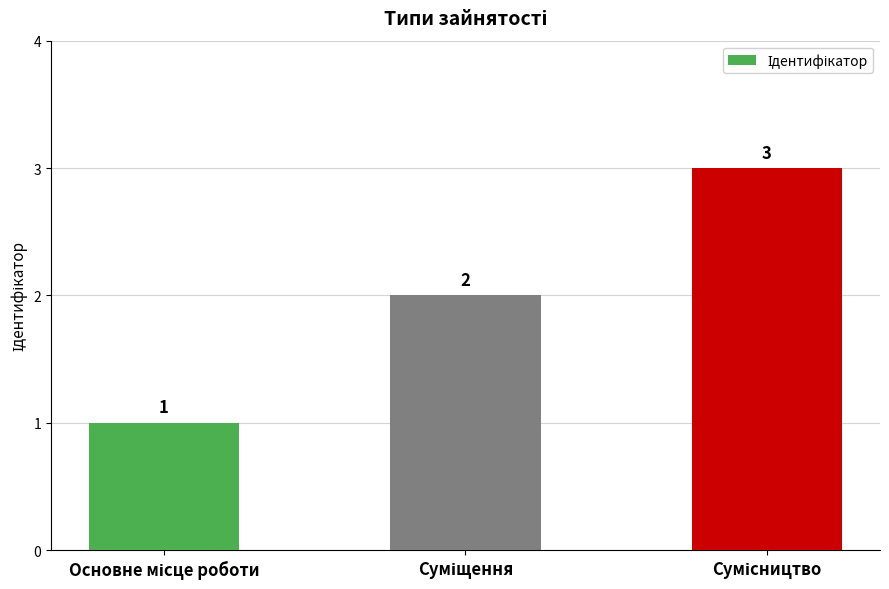

What is the difference between the maximum and minimum values?

2